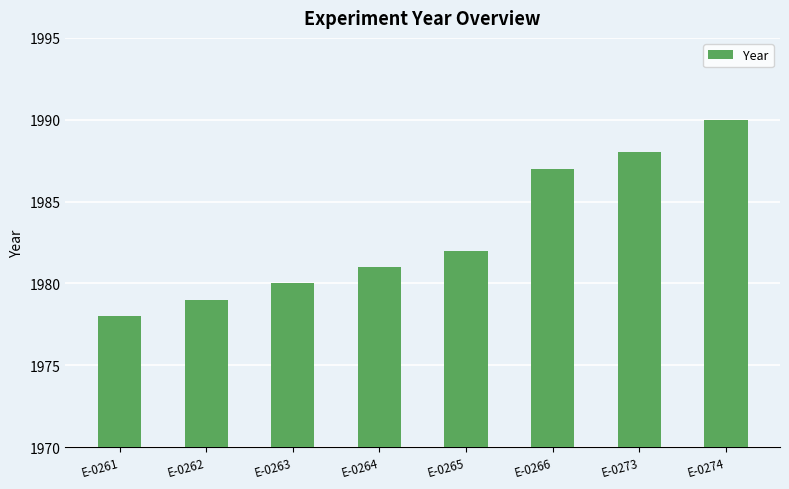

What is the greatest value displayed?

1990